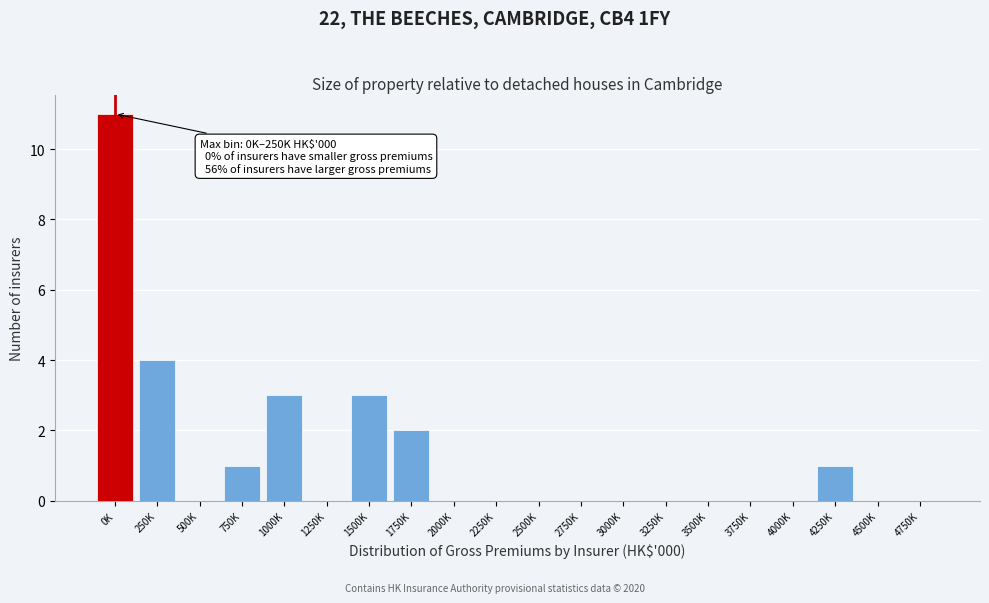

Reading left to right, what are all the values shown in this chart?

0K=11	250K=4	500K=0	750K=1	1000K=3	1250K=0	1500K=3	1750K=2	2000K=0	2250K=0	2500K=0	2750K=0	3000K=0	3250K=0	3500K=0	3750K=0	4000K=0	4250K=1	4500K=0	4750K=0